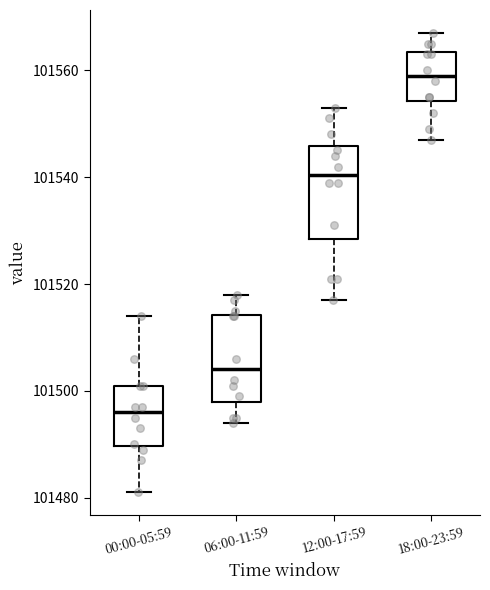

Reading left to right, read every box against the y-axis: the position of its median line, the range the box covers, and the ends of its whiskers. The values are not printed on the chart, so give them approximately, as read against the axis.

00:00-05:59: median 101496, box 101490 to 101502, whiskers 101482 to 101514
06:00-11:59: median 101504, box 101498 to 101514, whiskers 101494 to 101518
12:00-17:59: median 101540, box 101528 to 101546, whiskers 101518 to 101554
18:00-23:59: median 101560, box 101554 to 101564, whiskers 101548 to 101568